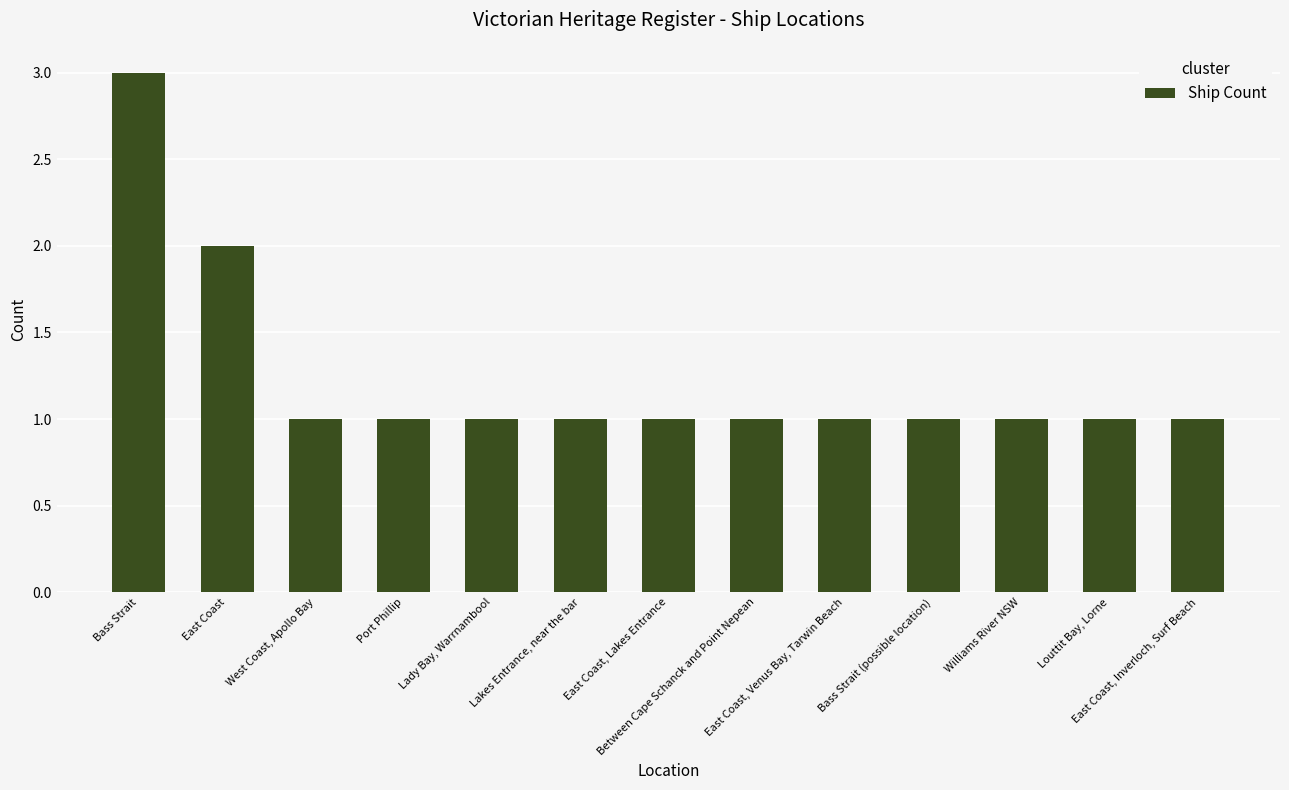

Reading right to left, list all the values displayed in this chart.

East Coast, Inverloch, Surf Beach=1	Louttit Bay, Lorne=1	Williams River NSW=1	Bass Strait (possible location)=1	East Coast, Venus Bay, Tarwin Beach=1	Between Cape Schanck and Point Nepean=1	East Coast, Lakes Entrance=1	Lakes Entrance, near the bar=1	Lady Bay, Warrnambool=1	Port Phillip=1	West Coast, Apollo Bay=1	East Coast=2	Bass Strait=3